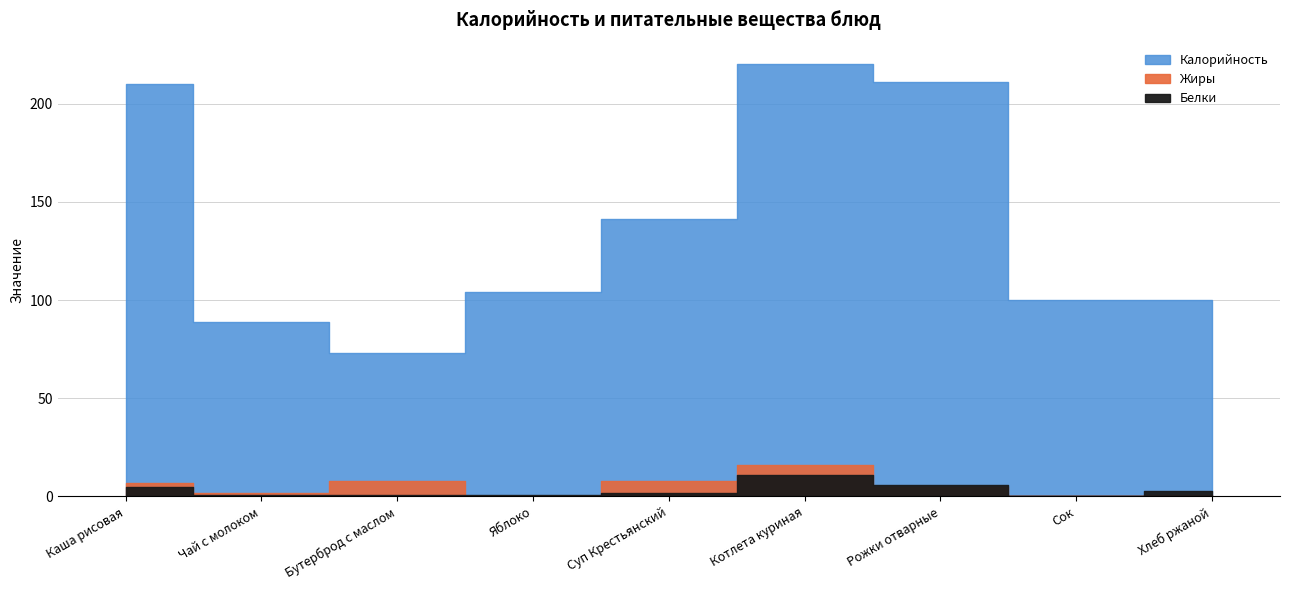

True or false: Белки and Калорийность cross at least once.

False